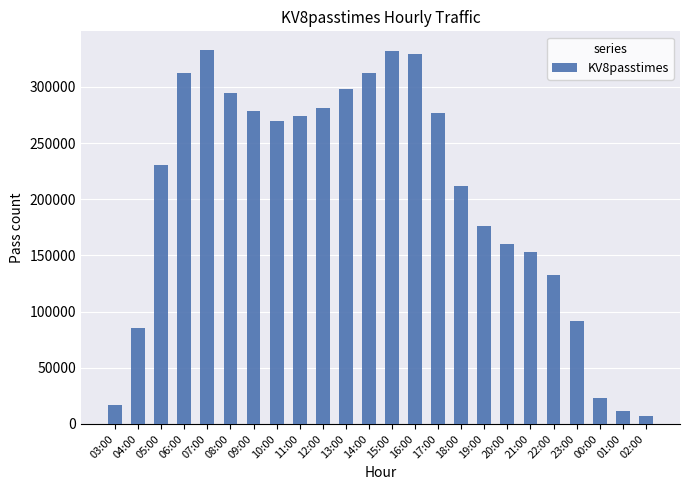

What is the sum of all values?

4894606